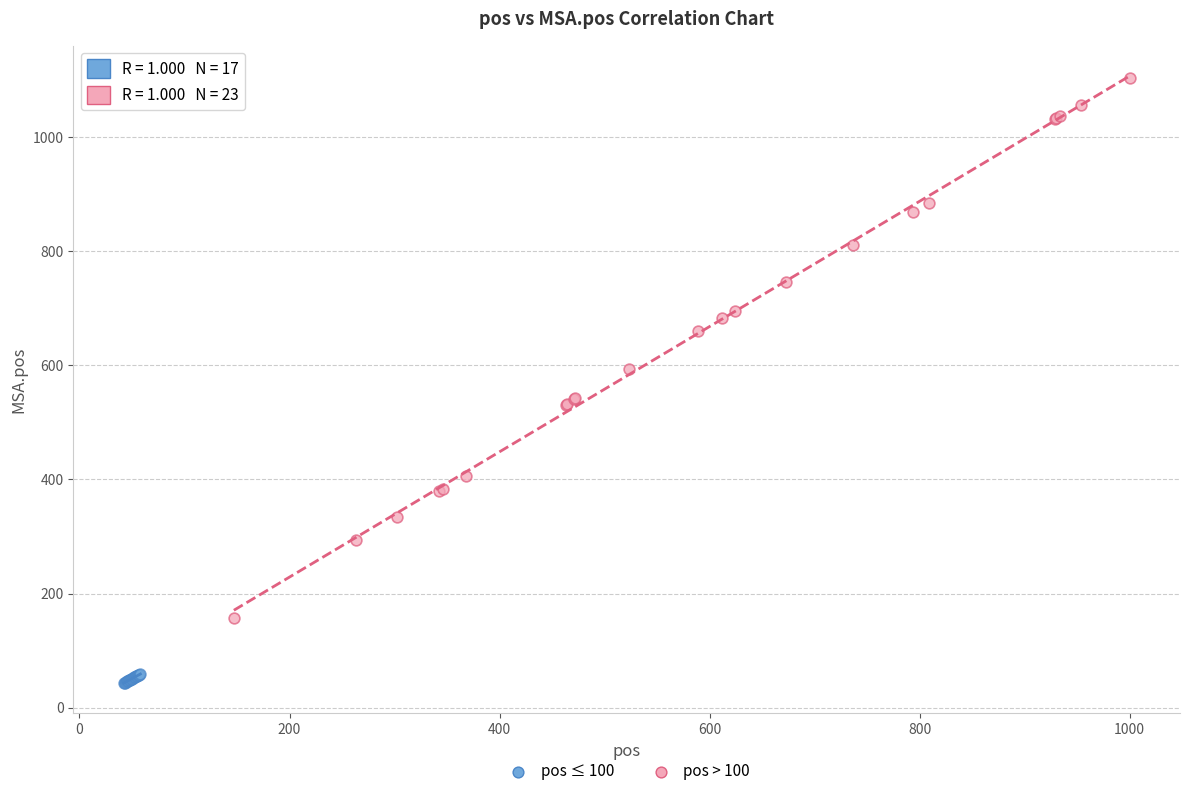

Which series has the largest Y range (max minus min)?

pos > 100